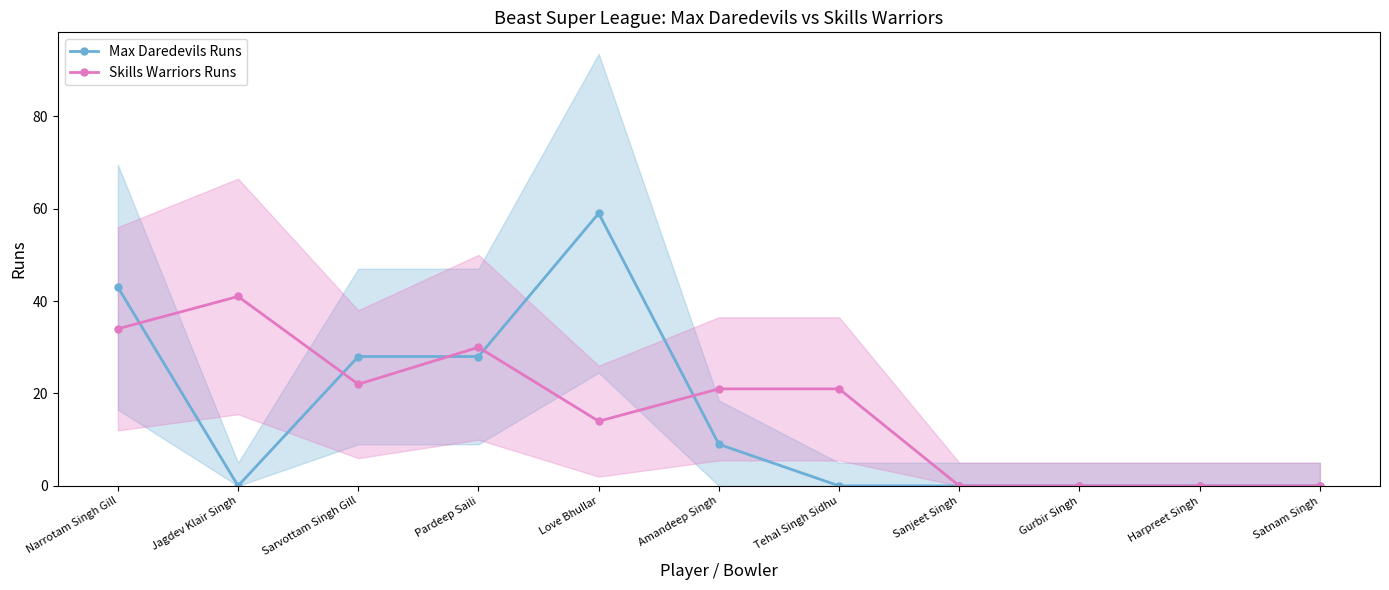

Is it true that Max Daredevils Runs equals -27 at Satnam Singh?

False